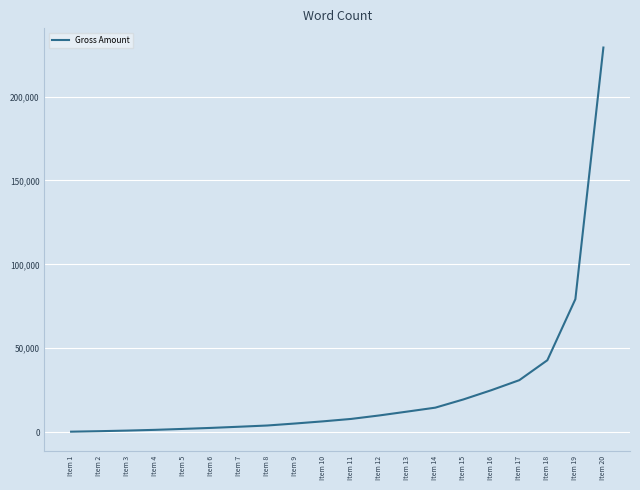

The value at Item 16 is 12710.2. True or false?

False